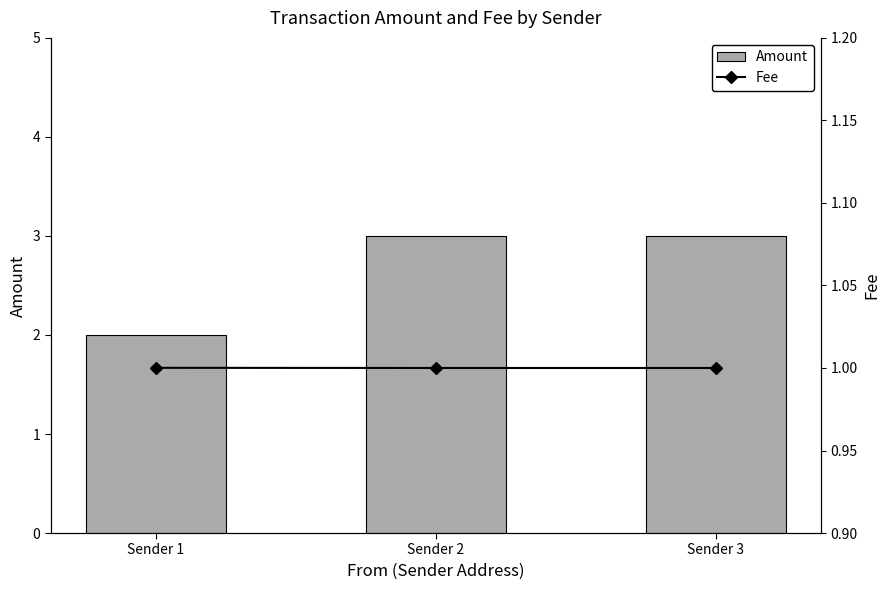

Reading right to left, what are all the values shown in this chart?

Amount: 3.0	3.0	2.0
Fee: 1.0	1.0	1.0